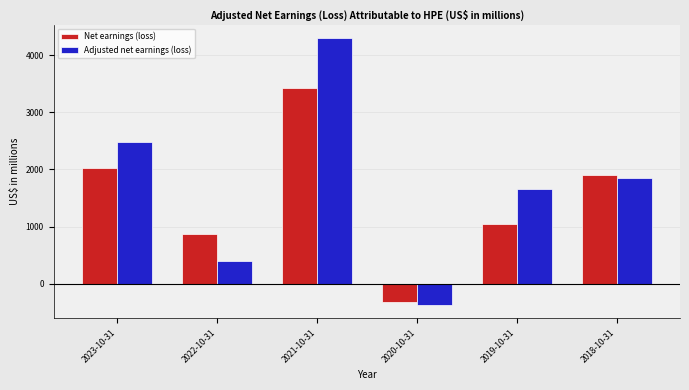

Are the bars horizontal?

No